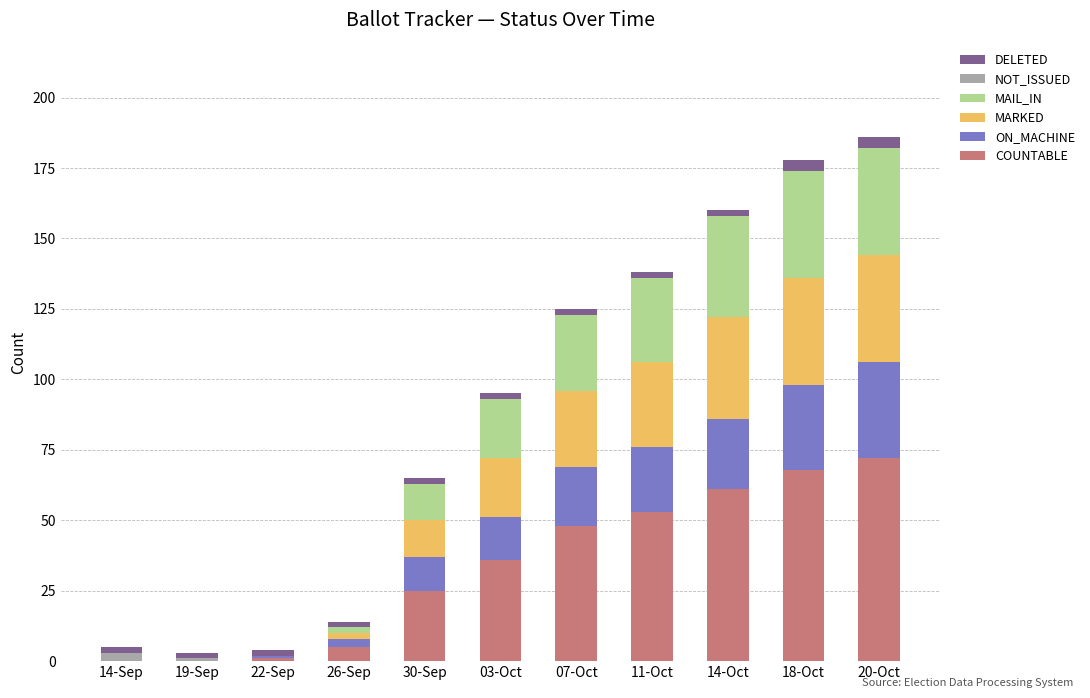

True or false: COUNTABLE has a value of 86 at 07-Oct.

False